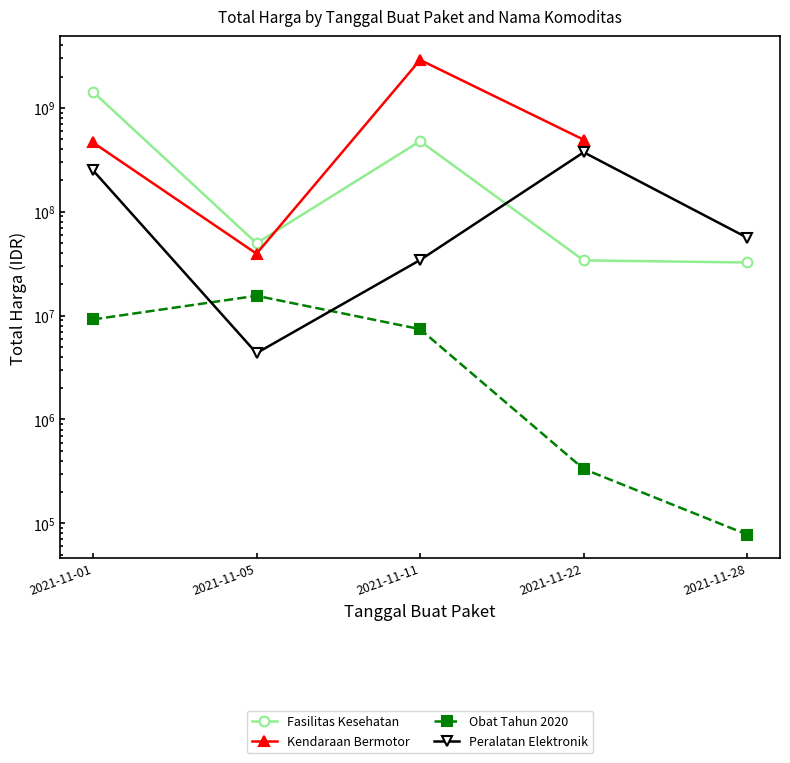

What is the highest value of the Kendaraan Bermotor series?

2892122000.0